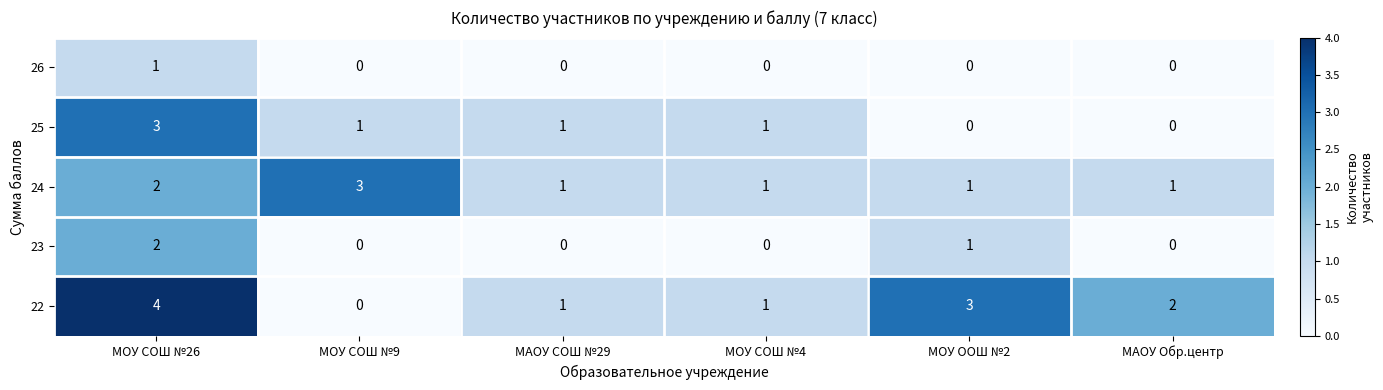

How many series are shown in this chart?

5